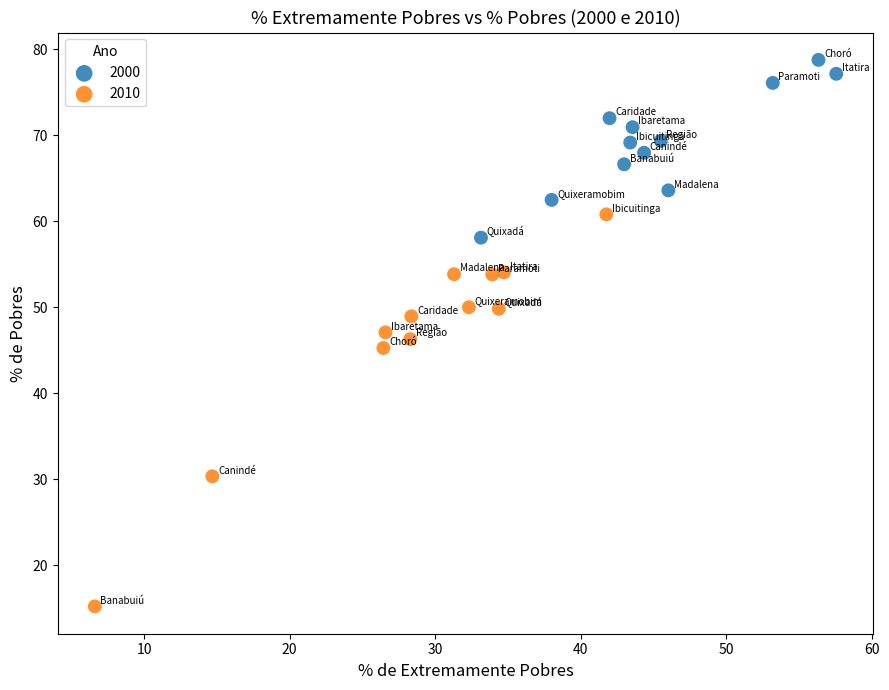

Which series has the largest Y range (max minus min)?

2010